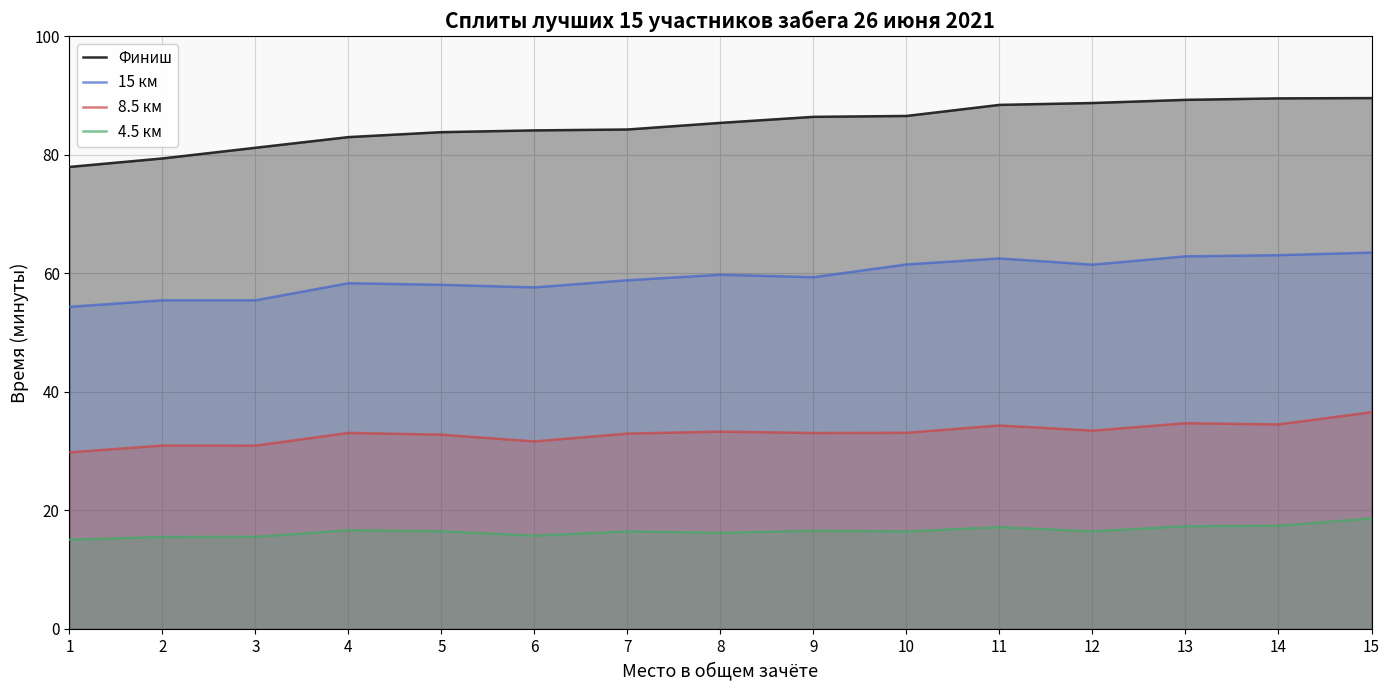

The value of 8.5 км at 3 is 20.1. True or false?

False